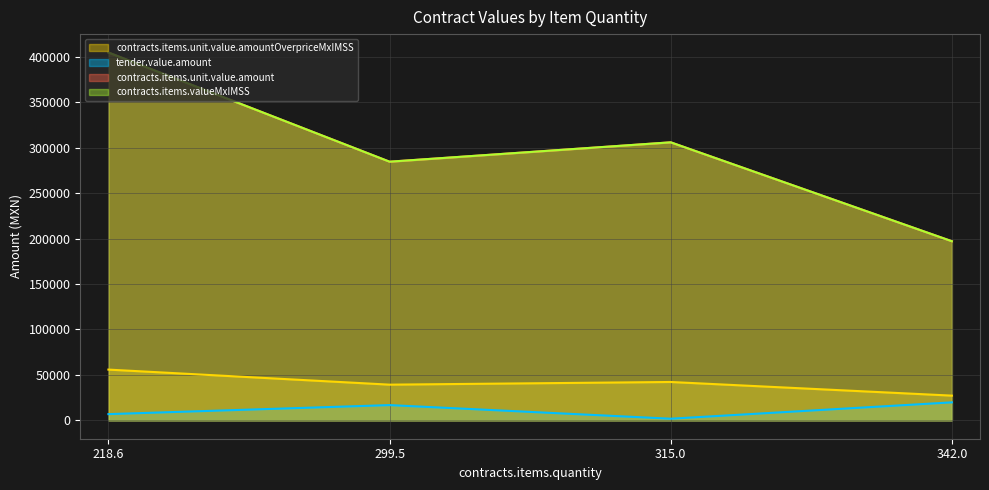

True or false: contracts.items.unit.value.amount and contracts.items.unit.value.amountOverpriceMxIMSS cross at least once.

False